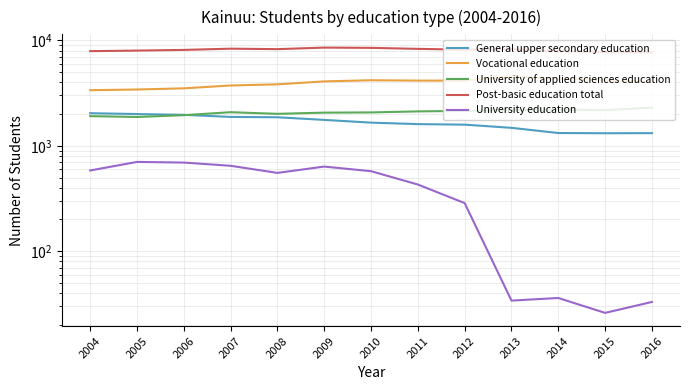

What is the total value across all series at 2004?

15796